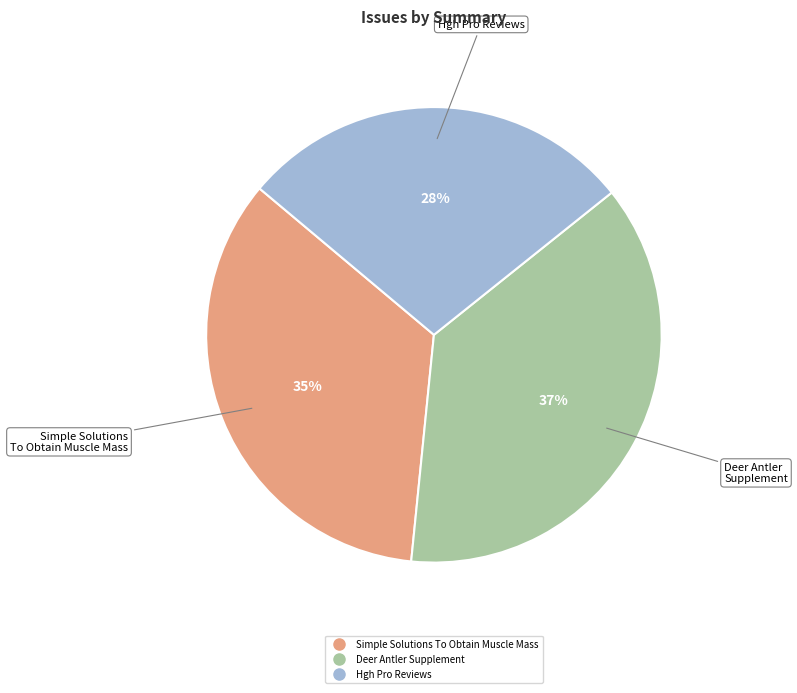

Does Simple Solutions To Obtain Muscle Mass represent more than half of the total?

No